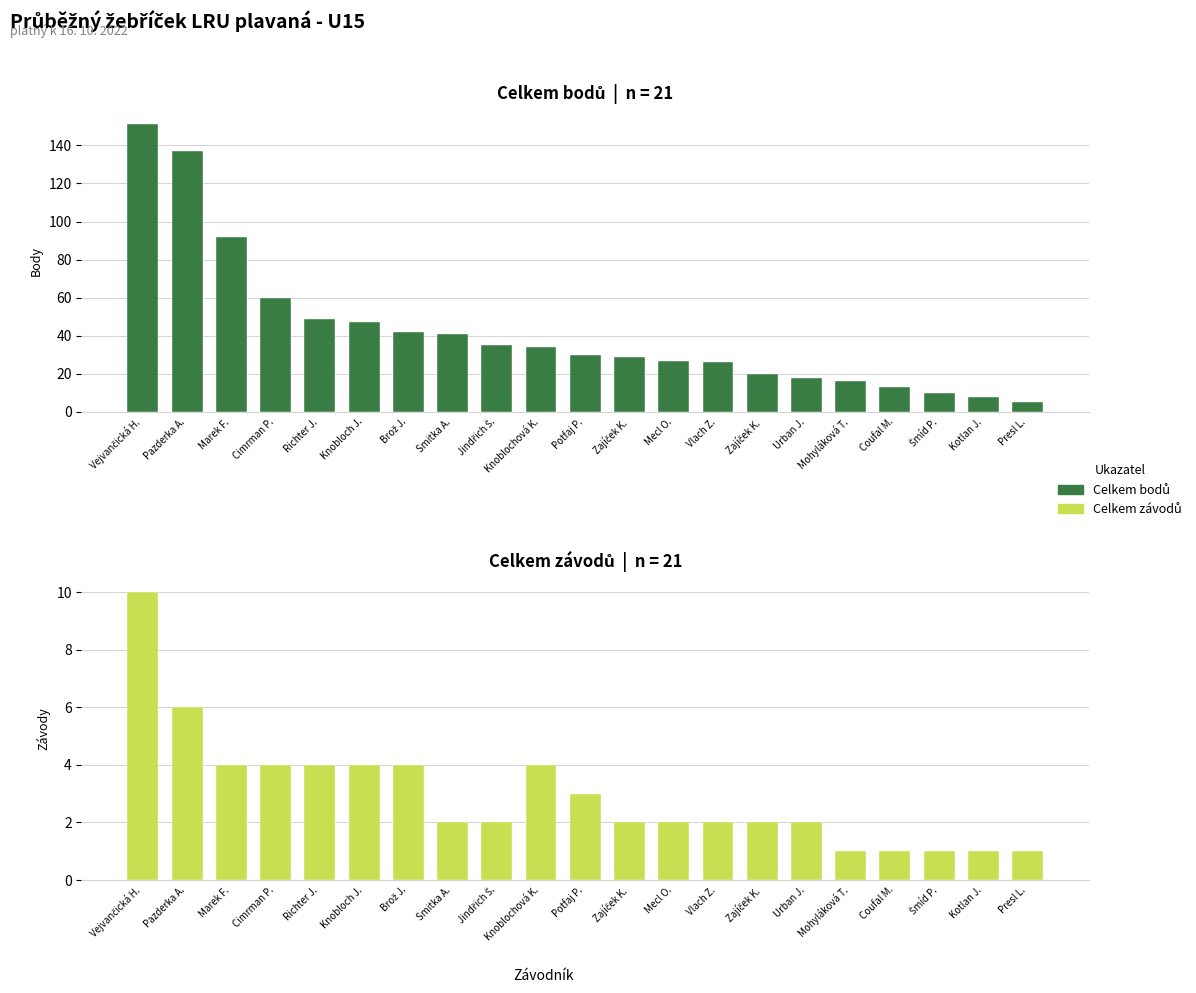

Is the value of Celkem bodů at Pazderka A. greater than the value of Celkem závodů at Urban J.?

Yes